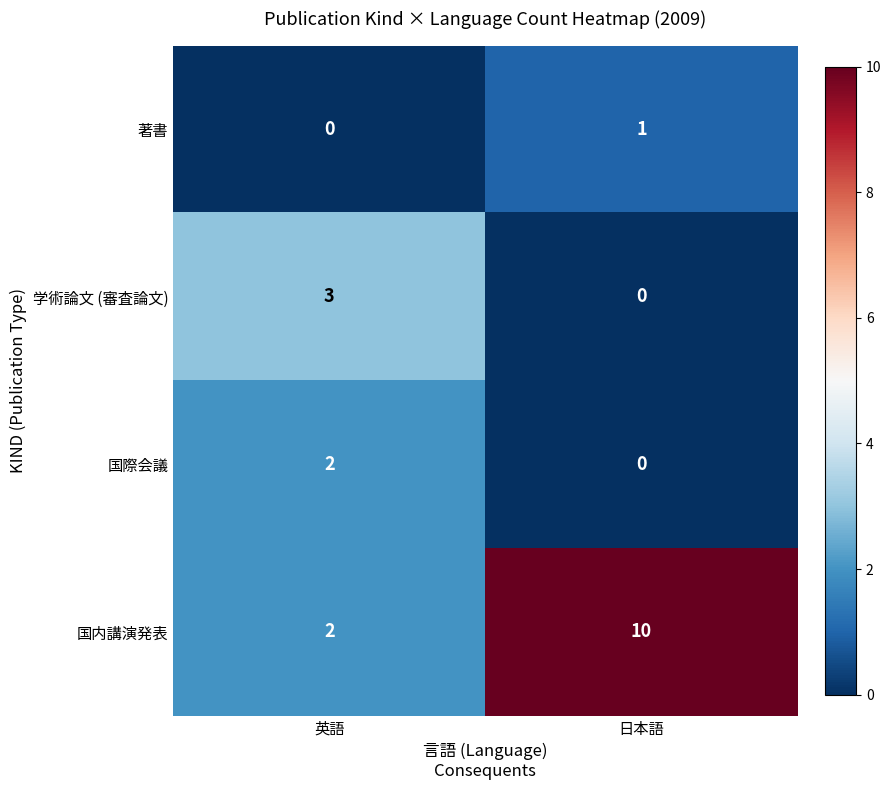

At which label does 国内講演発表 reach its minimum?

英語